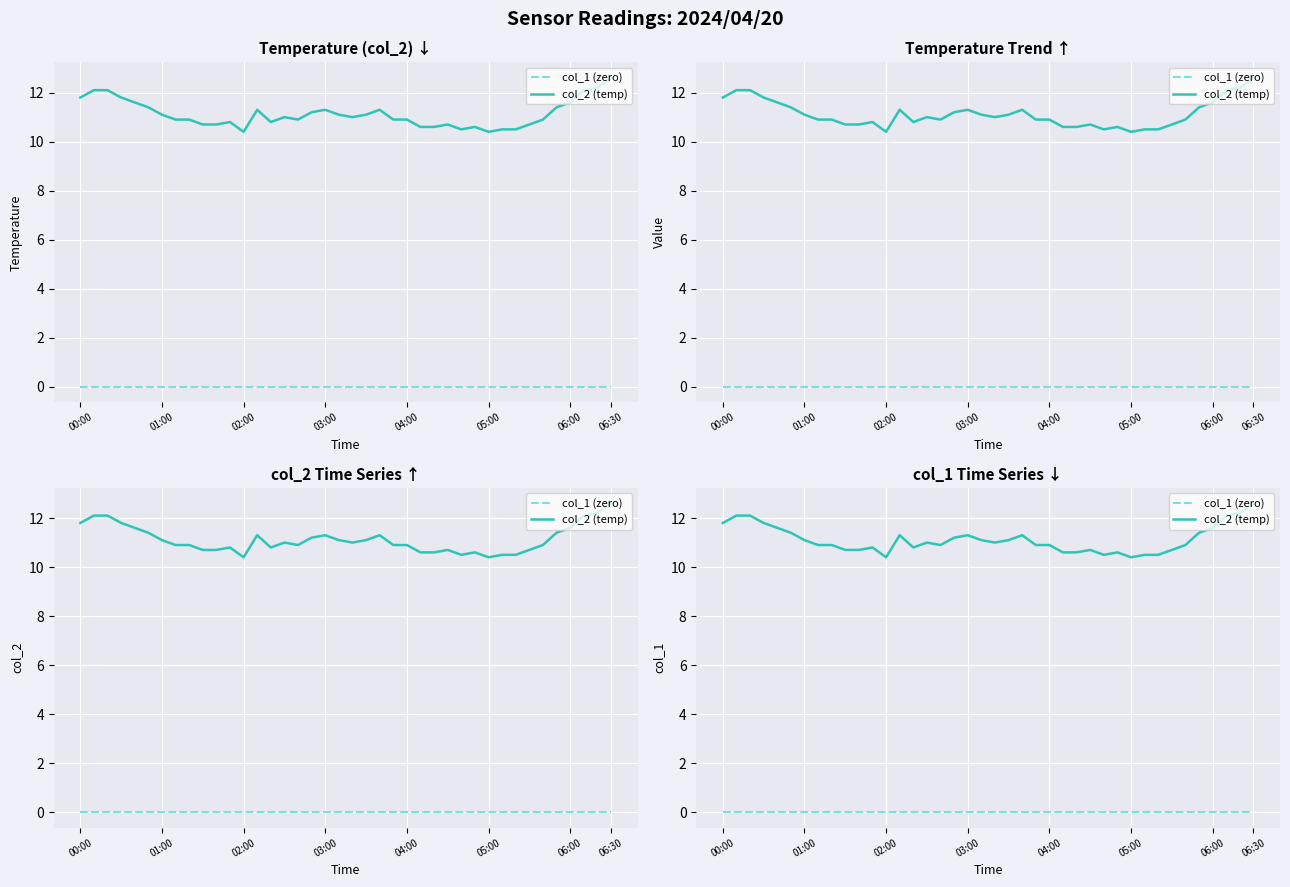

Count the number of data series in this chart.

2